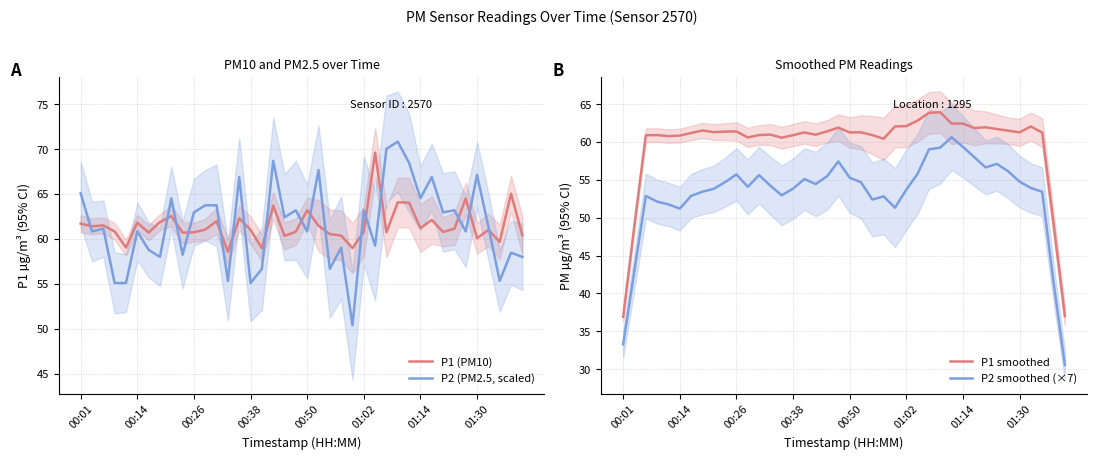

What are all the series names shown in the legend?

P1 (PM10), P2 (PM2.5, scaled), P1 smoothed, P2 smoothed (×7)